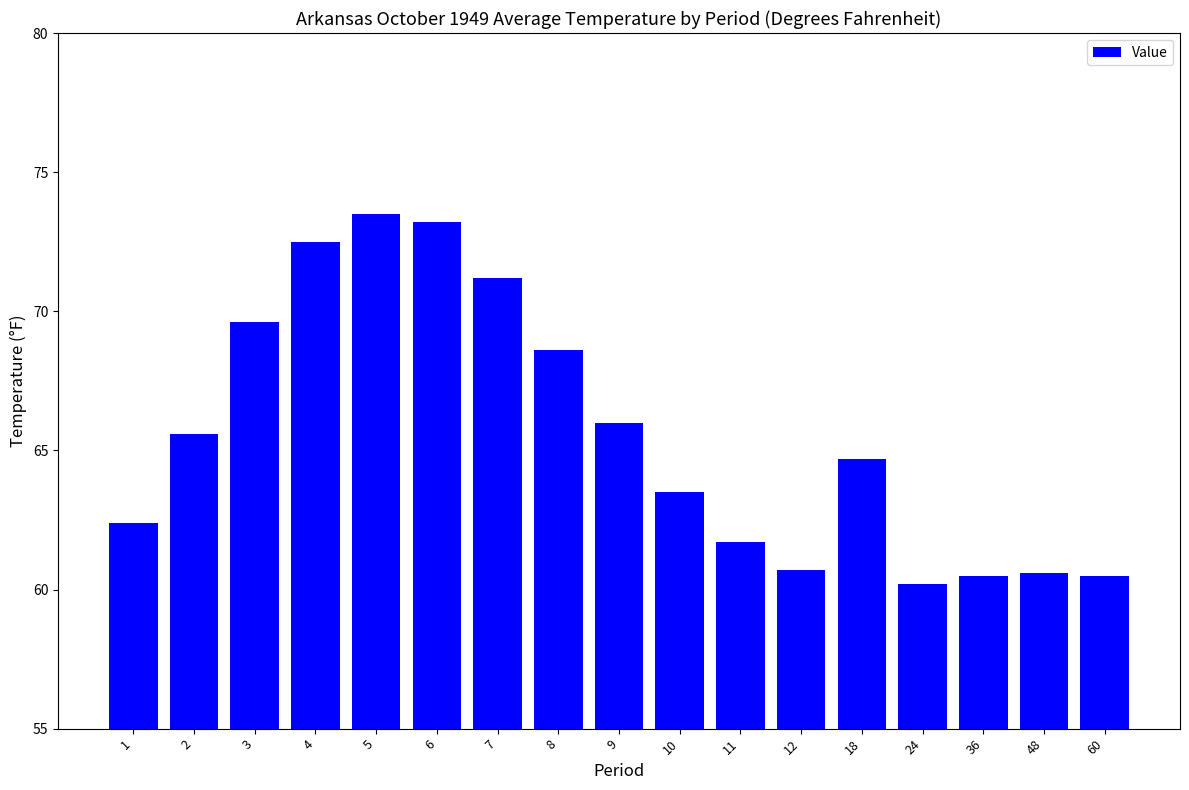

What is the smallest value displayed?

60.2